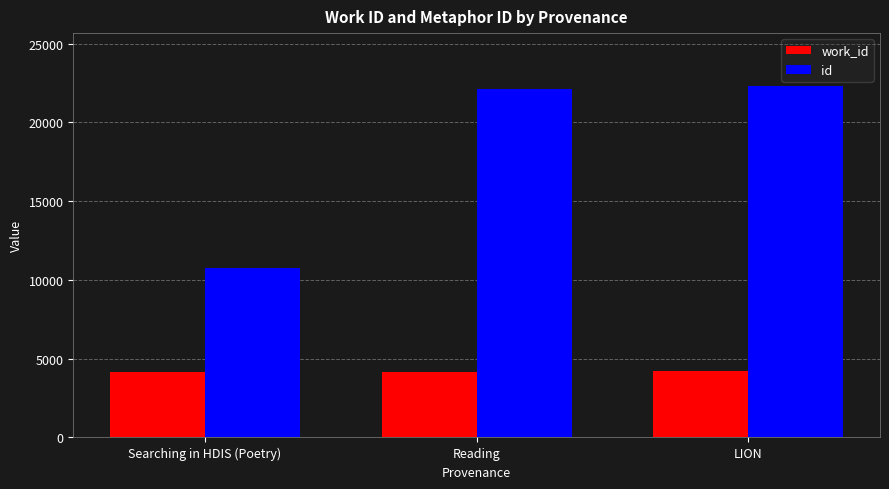

What value does the work_id series have at Reading, to the nearest 5?

4165